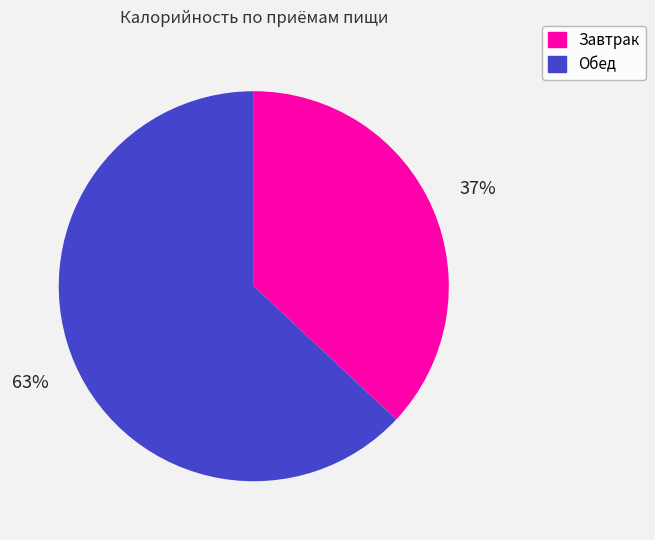

Rank the categories by value from highest to lowest.

Обед, Завтрак